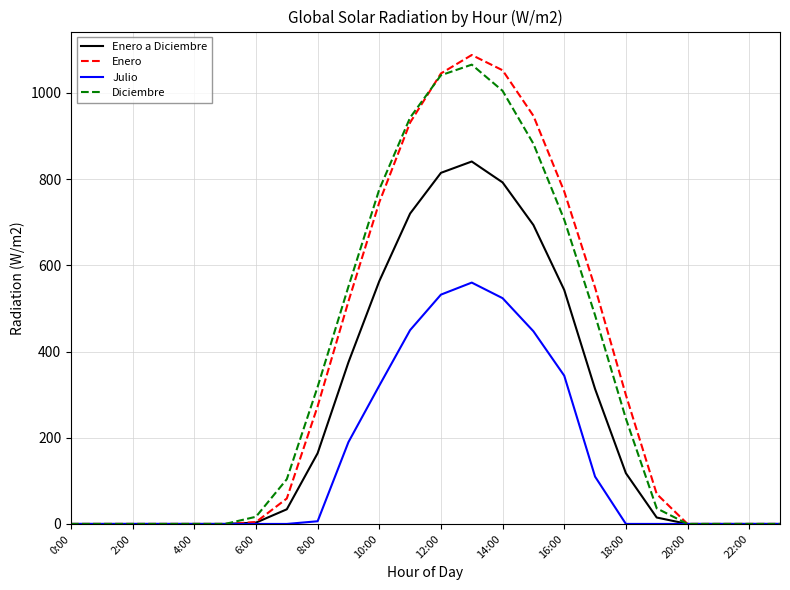

What is the maximum value for Julio?

560.0